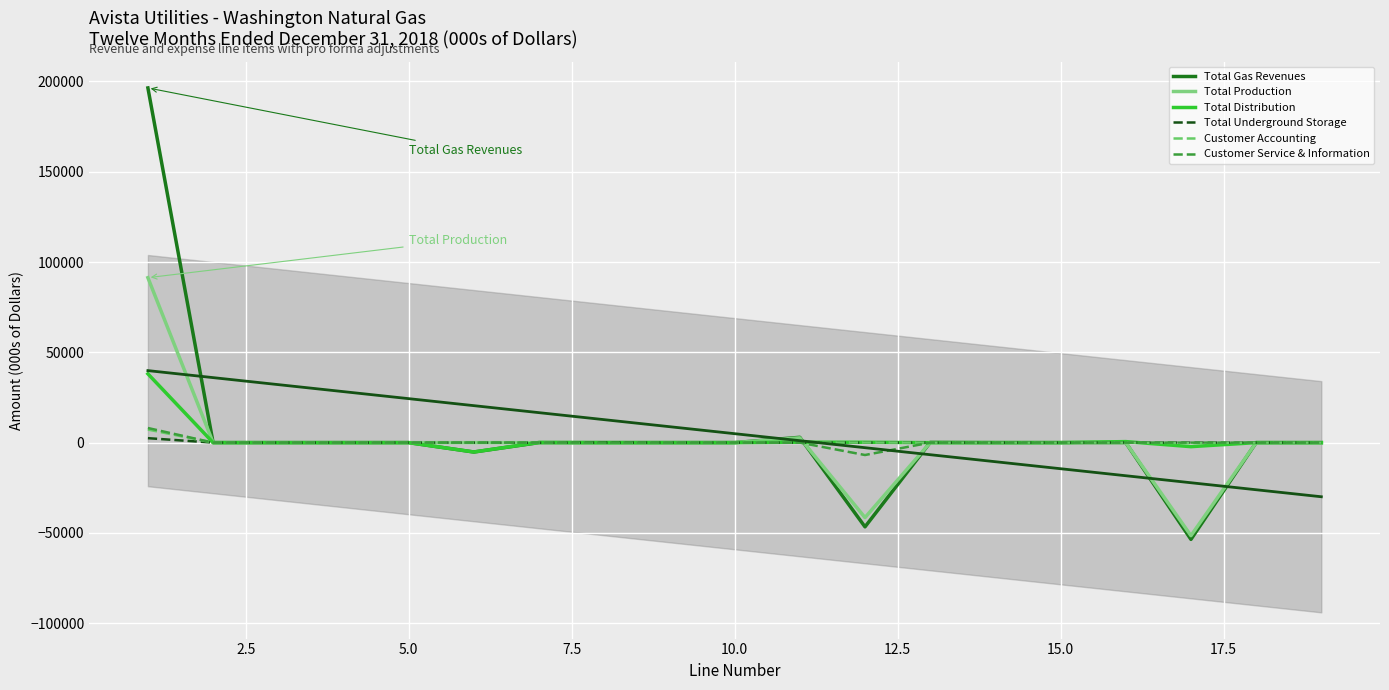

Rank the series by their maximum value, from lowest to highest.

Total Underground Storage, Customer Accounting, Customer Service & Information, Total Distribution, Total Production, Total Gas Revenues